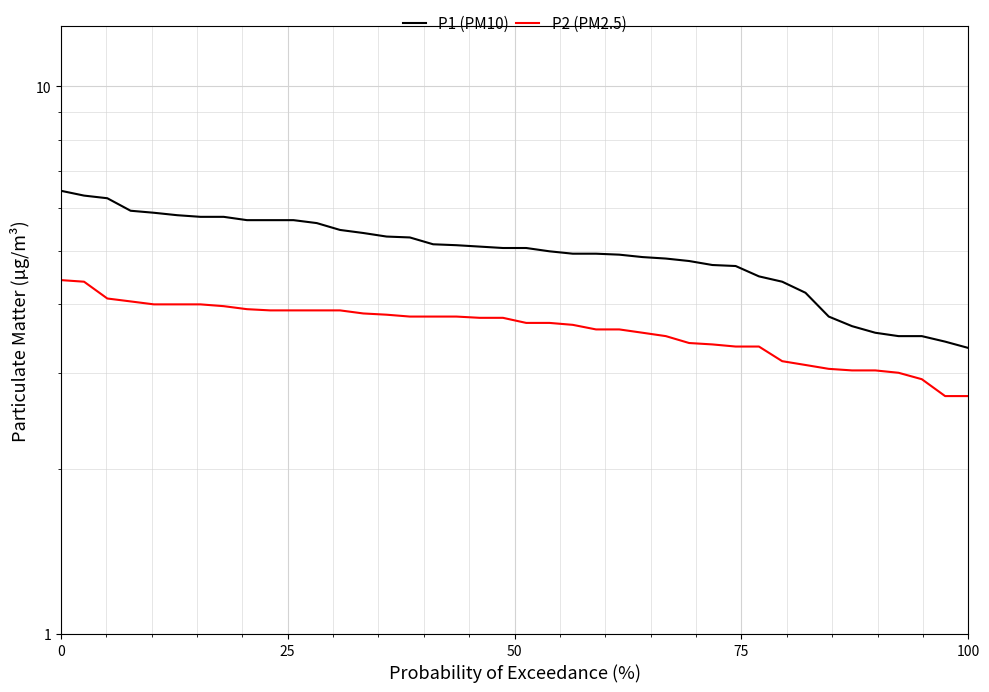

What is the minimum value for P2 (PM2.5)?

2.7